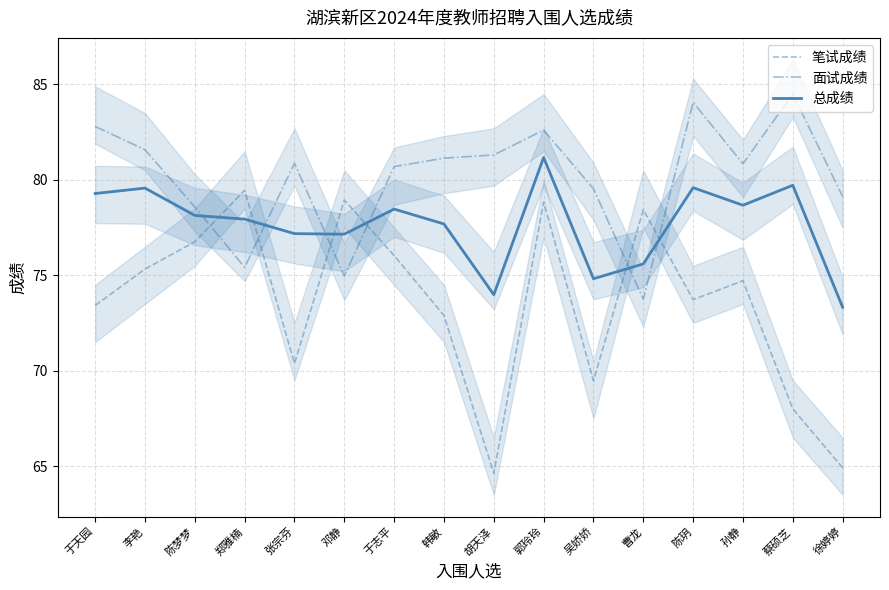

Where does the 面试成绩 series first go above 80?

于天园